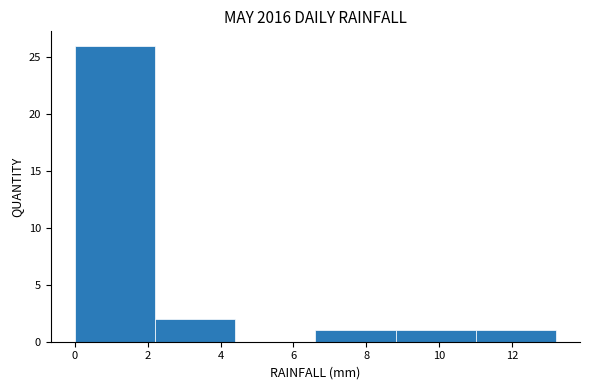

Reading left to right, list every bar in this chart as the range it spans on the x-axis followed by its height. The values are not printed on the chart, so give them approximately, as read against the axis.

0.0 to 2.2: 26
2.2 to 4.4: 2
4.4 to 6.6: 0
6.6 to 8.8: 1
8.8 to 11.0: 1
11.0 to 13.2: 1